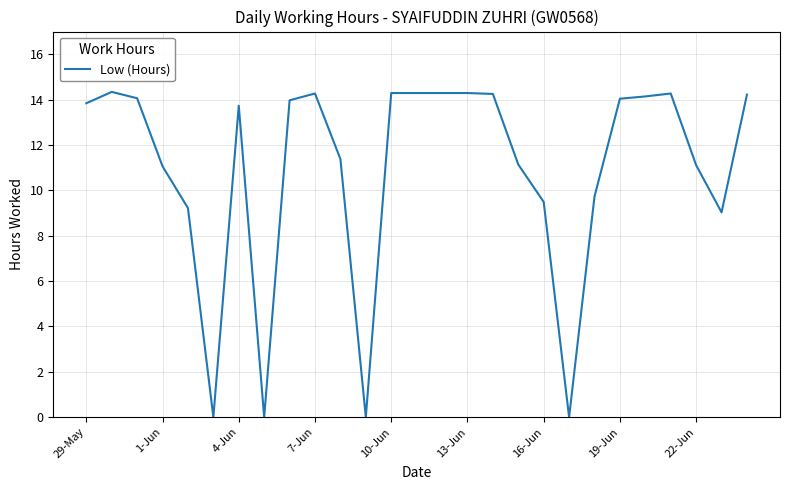

What is the greatest value displayed?

14.3